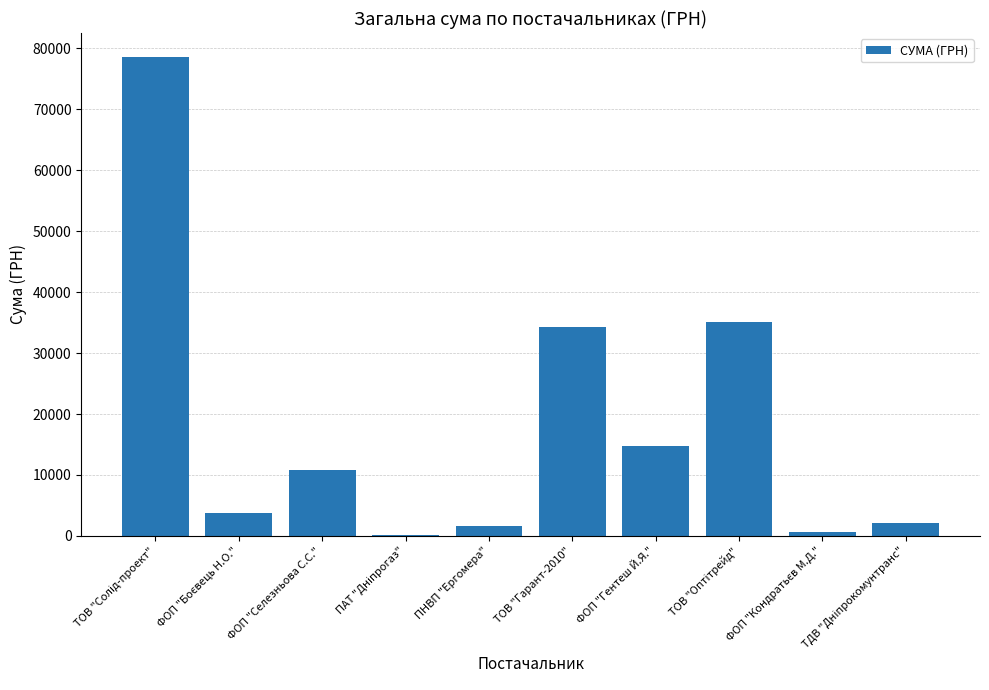

What is the maximum value shown in the chart?

78600.0